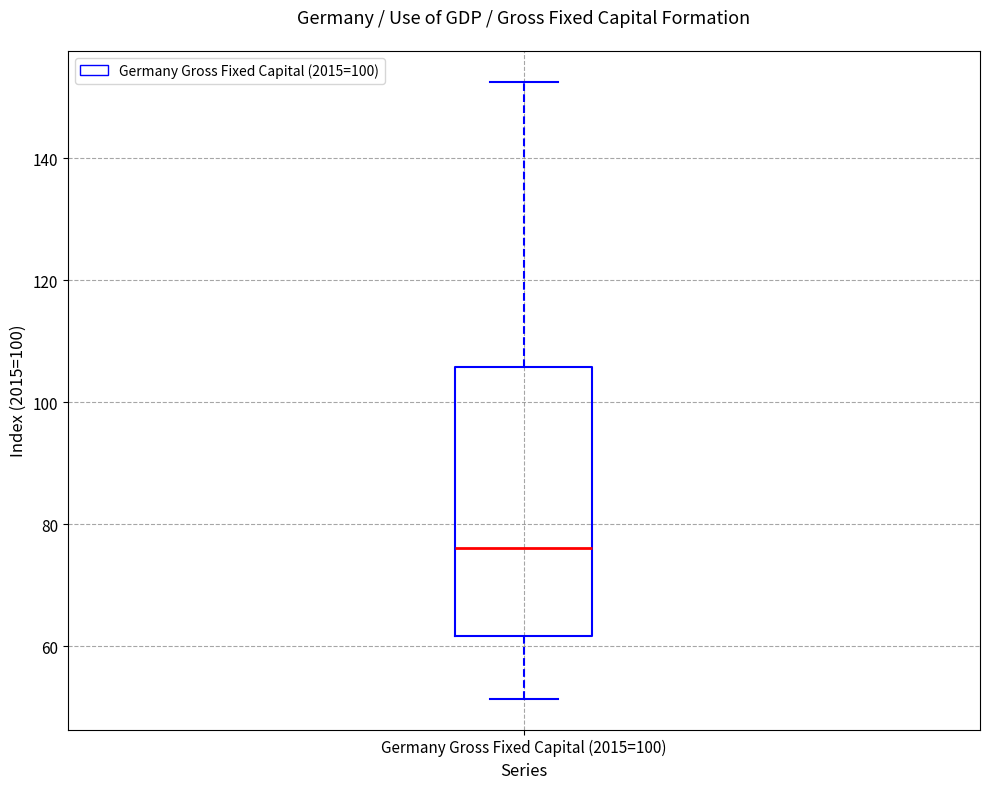

Where does the lower whisker of the box for Germany Gross Fixed Capital (2015=100) end on the y-axis? The values are not printed on the chart, so give them approximately, as read against the axis.

52